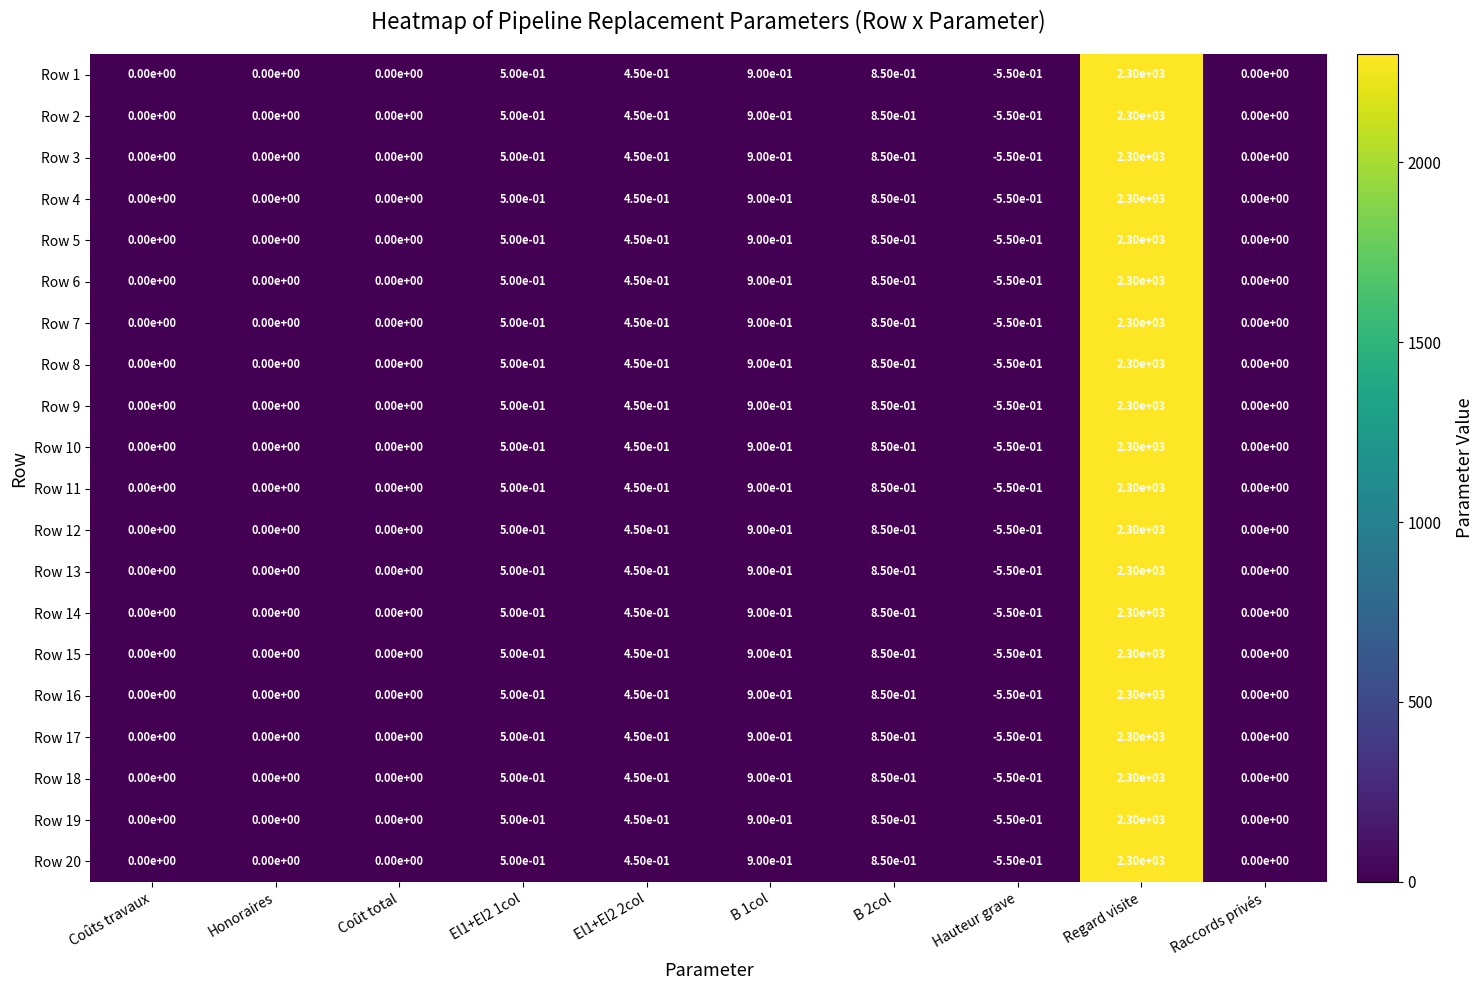

The Row 3 series shows 993.3 at Coûts travaux. True or false?

False